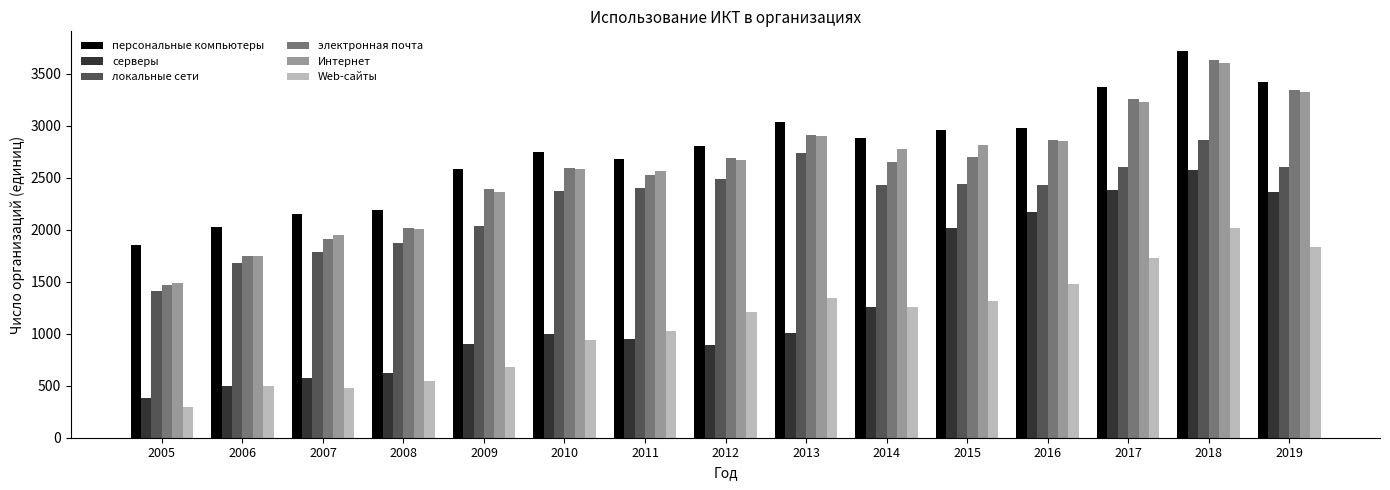

What is the lowest value of the Web-сайты series?

297